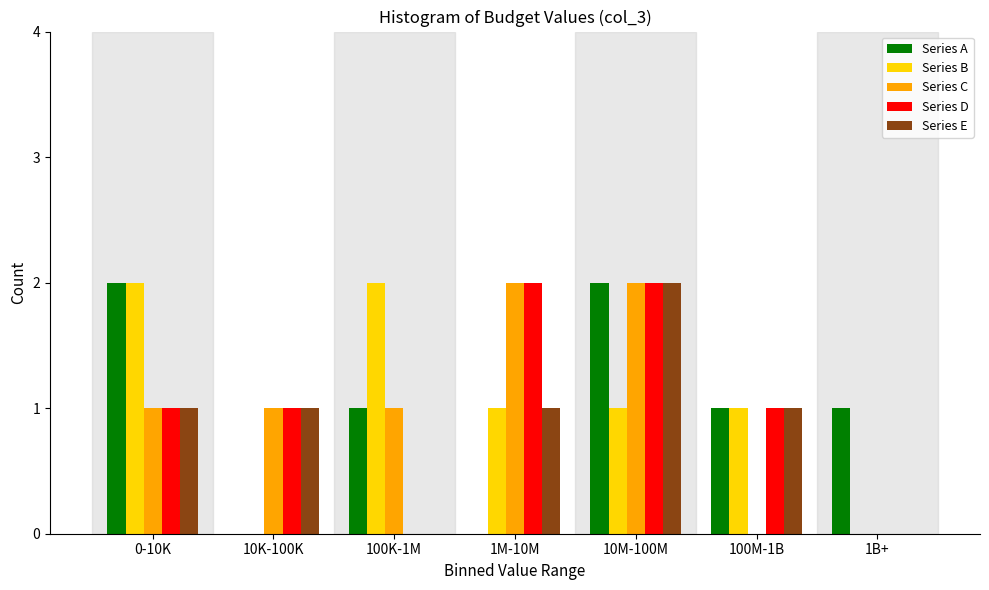

The value of Series D at 1M-10M is 3. True or false?

False